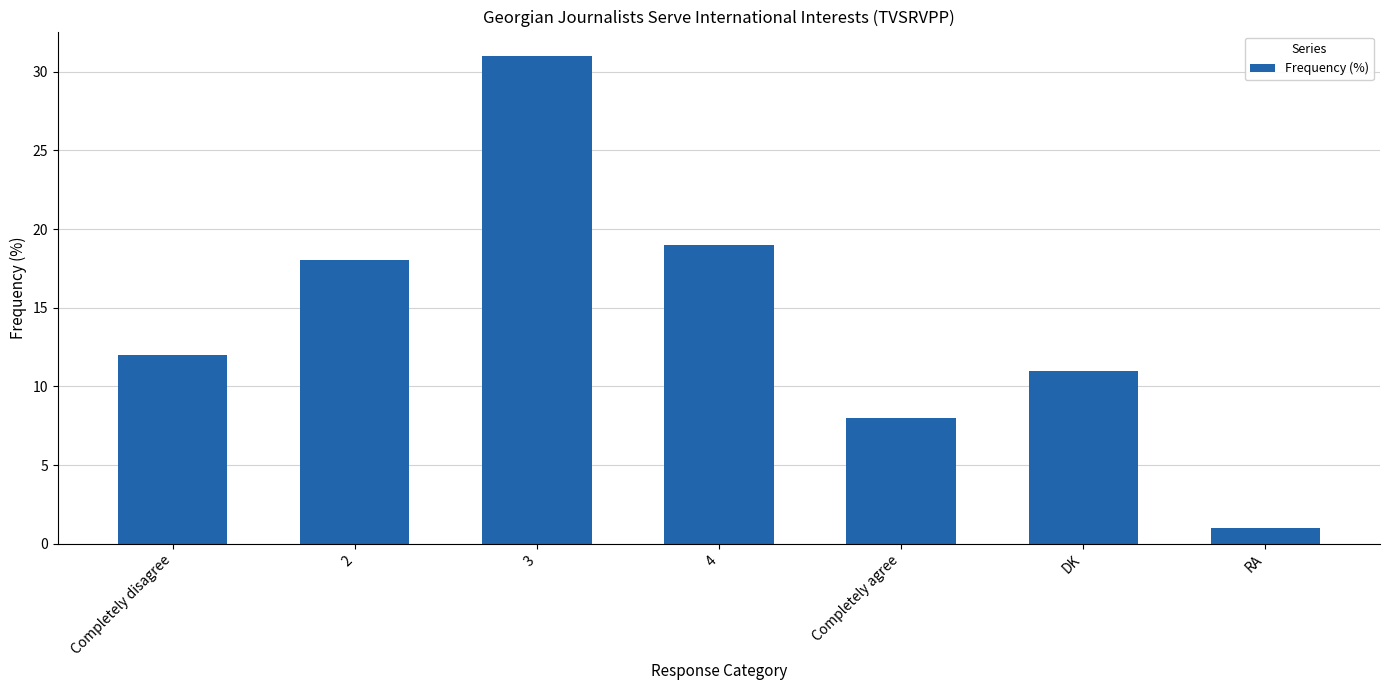

Which label corresponds to the largest value in the chart?

3